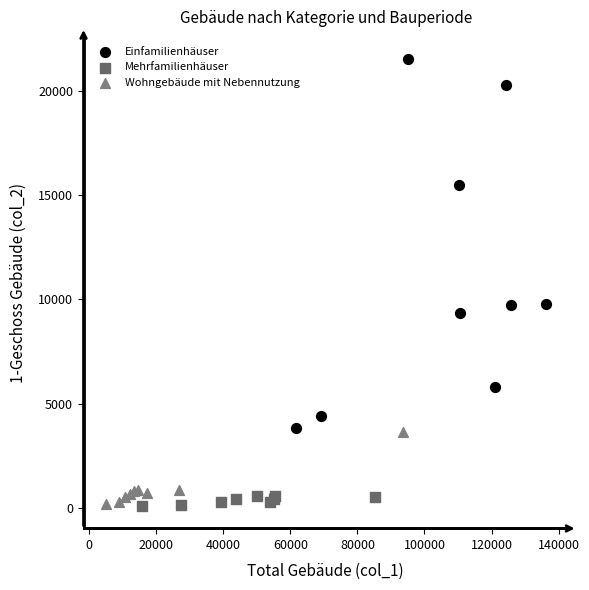

Which series reaches the maximum Y coordinate?

Einfamilienhäuser